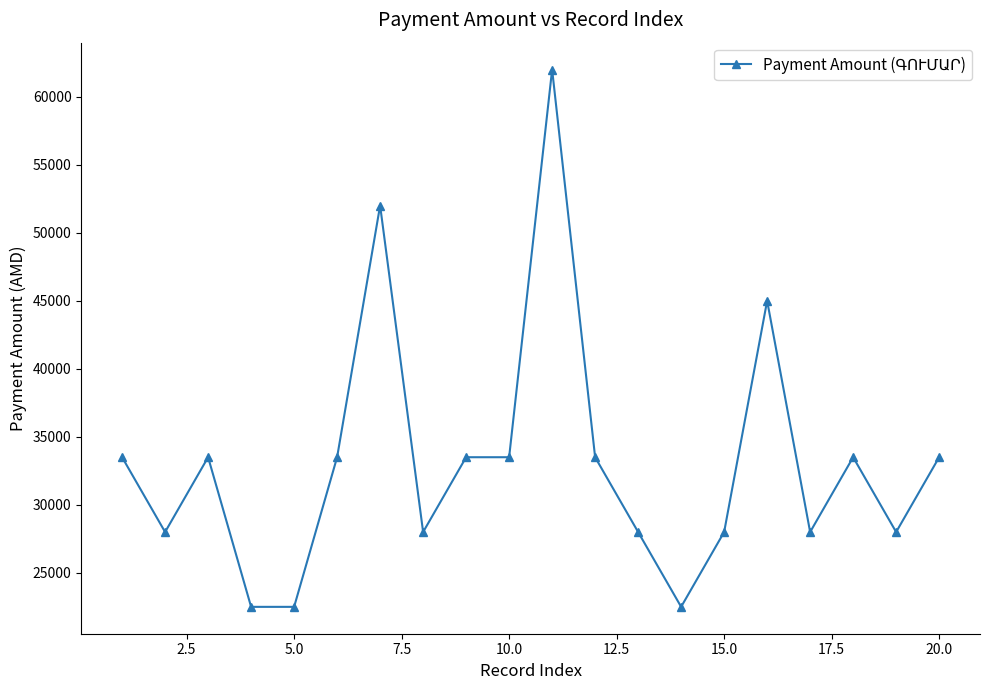

How many categories are shown in the chart?

20